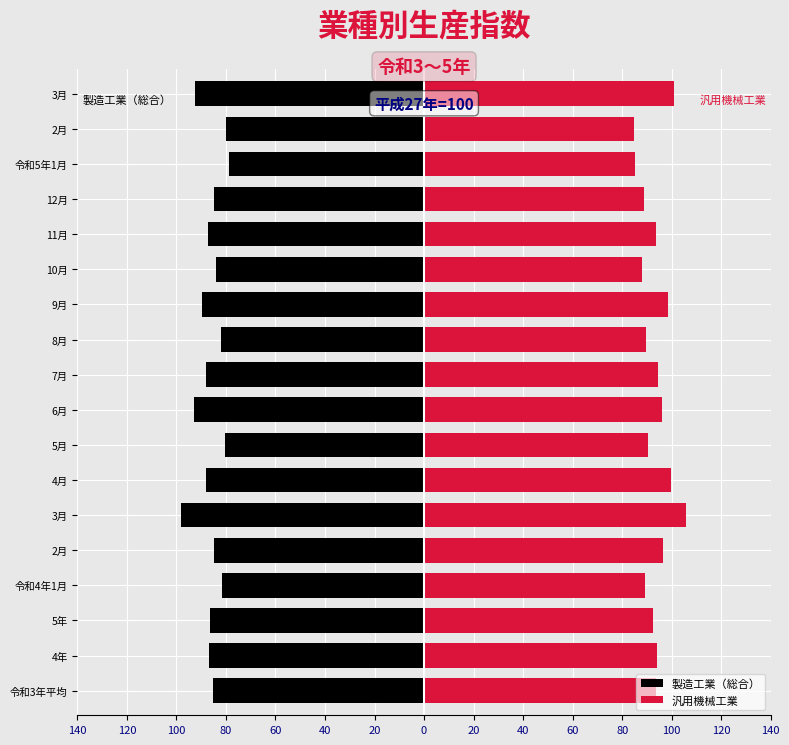

What is the maximum value for 製造工業（総合）?

-78.6